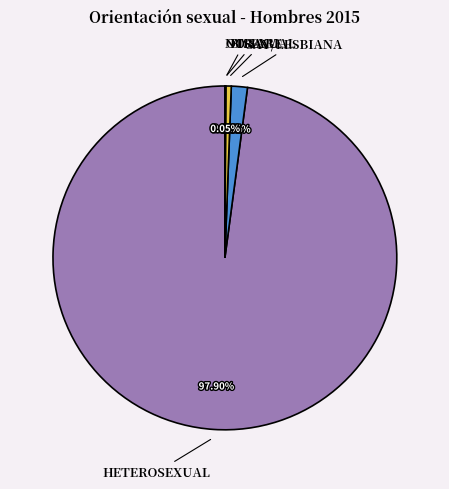

Which slice is the smallest?

Otra